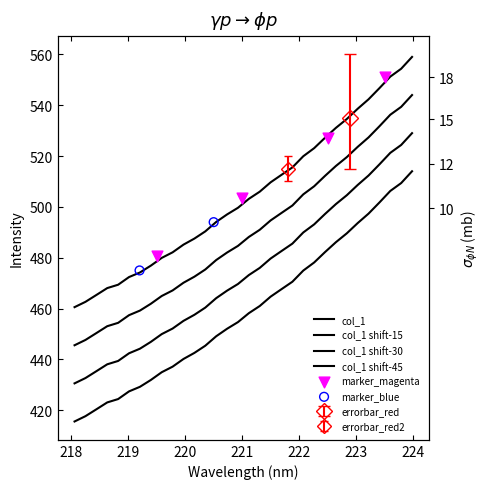

What is the ratio of the value at 221.4993 to the value at 223.2172?

0.9